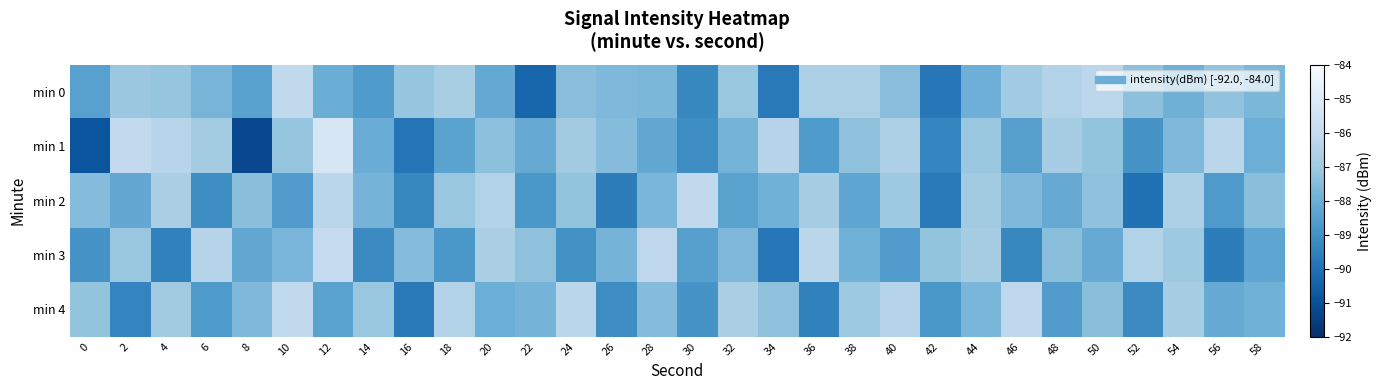

Reading left to right, extract all data points from this chart.

min 0: 0=-88.5	2=-87.0	4=-87.2	6=-87.8	8=-88.4	10=-86.1	12=-88.0	14=-88.7	16=-87.2	18=-86.7	20=-88.2	22=-90.3	24=-87.4	26=-87.6	28=-87.7	30=-89.3	32=-87.1	34=-89.7	36=-86.7	38=-86.7	40=-87.4	42=-89.8	44=-87.9	46=-86.9	48=-86.5	50=-86.2	52=-87.3	54=-87.9	56=-87.2	58=-87.7
min 1: 0=-90.8	2=-86.1	4=-86.3	6=-86.8	8=-91.3	10=-87.2	12=-85.3	14=-88.0	16=-89.9	18=-88.4	20=-87.3	22=-88.1	24=-86.9	26=-87.5	28=-88.2	30=-89.1	32=-87.8	34=-86.4	36=-88.7	38=-87.3	40=-86.6	42=-89.4	44=-87.1	46=-88.5	48=-86.8	50=-87.2	52=-88.9	54=-87.6	56=-86.3	58=-88.0
min 2: 0=-87.5	2=-88.2	4=-86.7	6=-89.1	8=-87.4	10=-88.6	12=-86.3	14=-87.8	16=-89.3	18=-87.1	20=-86.5	22=-88.8	24=-87.2	26=-89.6	28=-87.7	30=-86.1	32=-88.4	34=-87.9	36=-86.8	38=-88.3	40=-87.0	42=-89.7	44=-86.9	46=-87.6	48=-88.1	50=-87.3	52=-90.0	54=-86.6	56=-88.7	58=-87.4
min 3: 0=-88.9	2=-87.1	4=-89.5	6=-86.4	8=-88.2	10=-87.7	12=-86.0	14=-89.2	16=-87.5	18=-88.8	20=-86.7	22=-87.3	24=-89.0	26=-87.8	28=-86.2	30=-88.5	32=-87.6	34=-89.8	36=-86.3	38=-87.9	40=-88.6	42=-87.2	44=-86.8	46=-89.3	48=-87.4	50=-88.1	52=-86.5	54=-87.0	56=-89.6	58=-88.3
min 4: 0=-87.2	2=-89.4	4=-86.9	6=-88.7	8=-87.6	10=-86.1	12=-88.4	14=-87.1	16=-89.7	18=-86.5	20=-88.0	22=-87.8	24=-86.3	26=-89.1	28=-87.5	30=-88.9	32=-86.7	34=-87.3	36=-89.5	38=-87.0	40=-86.4	42=-88.8	44=-87.7	46=-86.2	48=-88.6	50=-87.4	52=-89.2	54=-86.8	56=-88.1	58=-87.9